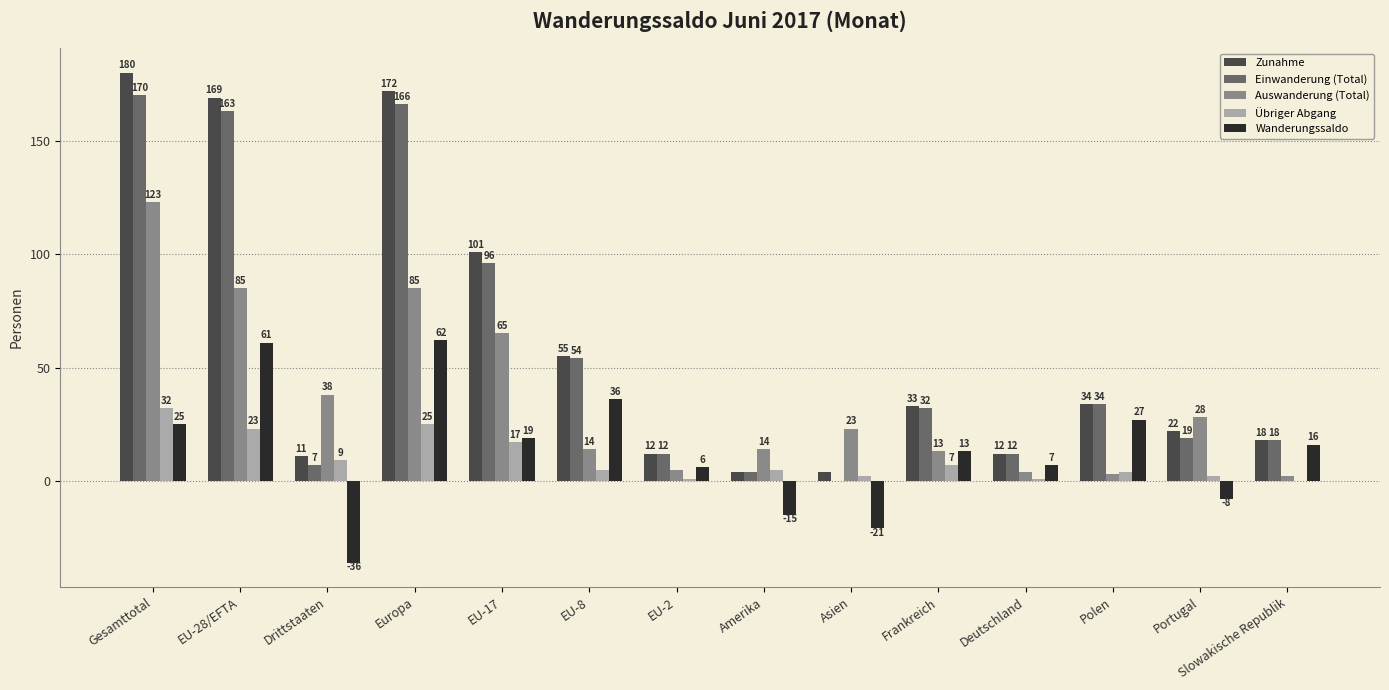

Where is Auswanderung (Total) nearest to the value 62?

EU-17